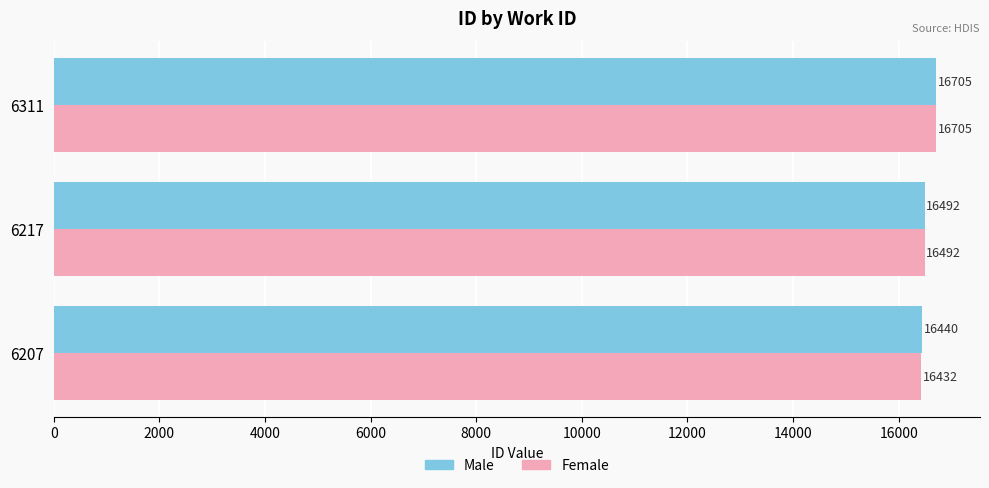

Where is Male nearest to the value 16572?

6217